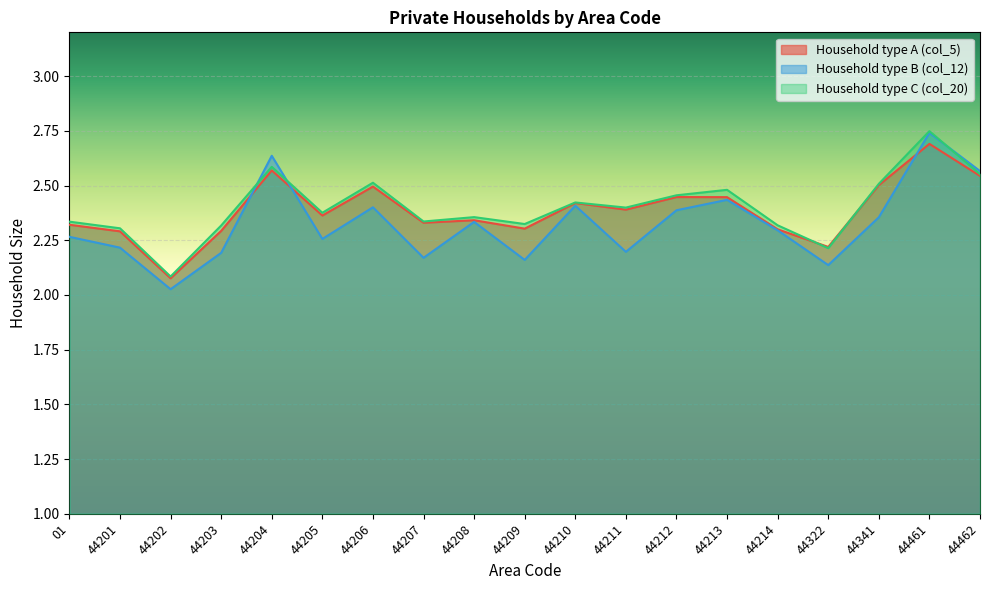

Reading left to right, what are all the values shown in this chart?

col_5: 2.3	2.3	2.1	2.3	2.6	2.4	2.5	2.3	2.3	2.3	2.4	2.4	2.4	2.4	2.3	2.2	2.5	2.7	2.5
col_12: 2.3	2.2	2.0	2.2	2.6	2.3	2.4	2.2	2.3	2.2	2.4	2.2	2.4	2.4	2.3	2.1	2.4	2.7	2.6
col_20: 2.3	2.3	2.1	2.3	2.6	2.4	2.5	2.3	2.4	2.3	2.4	2.4	2.5	2.5	2.3	2.2	2.5	2.7	2.6